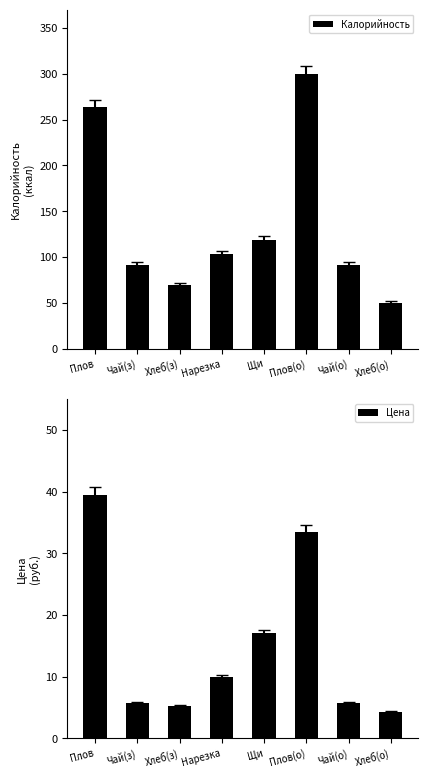

Reading left to right, what are all the values shown in this chart?

Калорийность: 264.0	91.8	70.0	103.0	119.0	299.9	91.8	50.0
Цена: 39.5	5.7	5.3	10.0	17.0	33.5	5.7	4.3